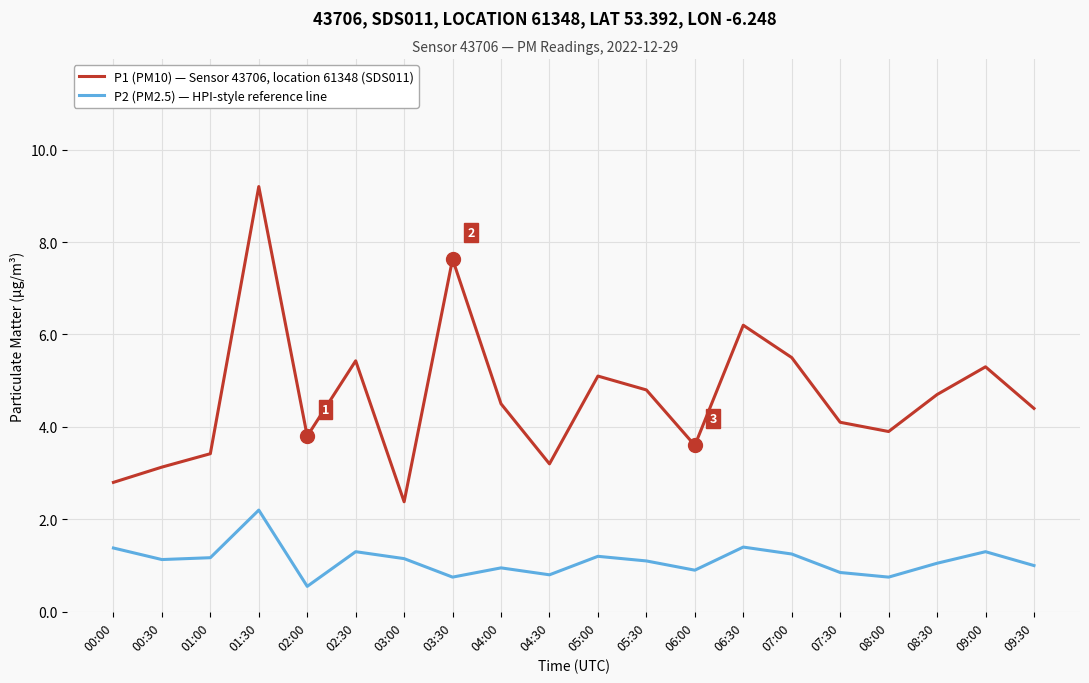

What value does the P1 (PM10) — Sensor 43706, location 61348 (SDS011) series have at 07:30?

4.1